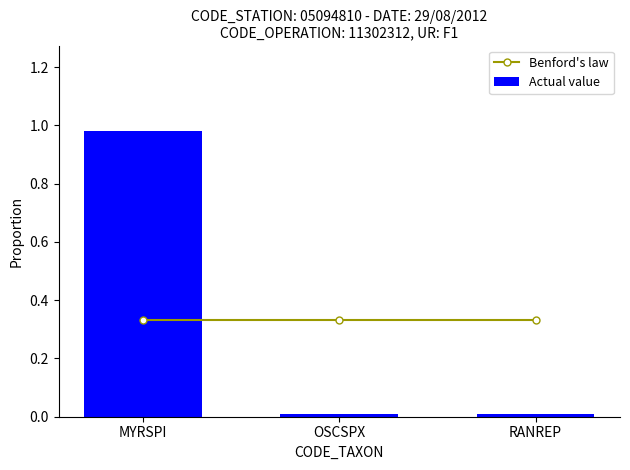

Count the number of data series in this chart.

2